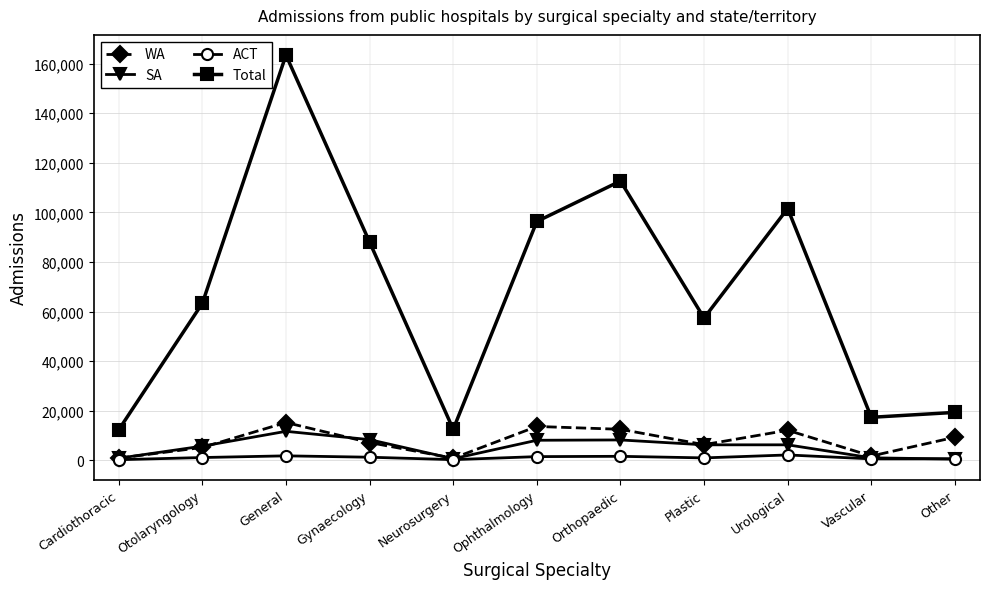

Which series has the largest total across all categories?

Total